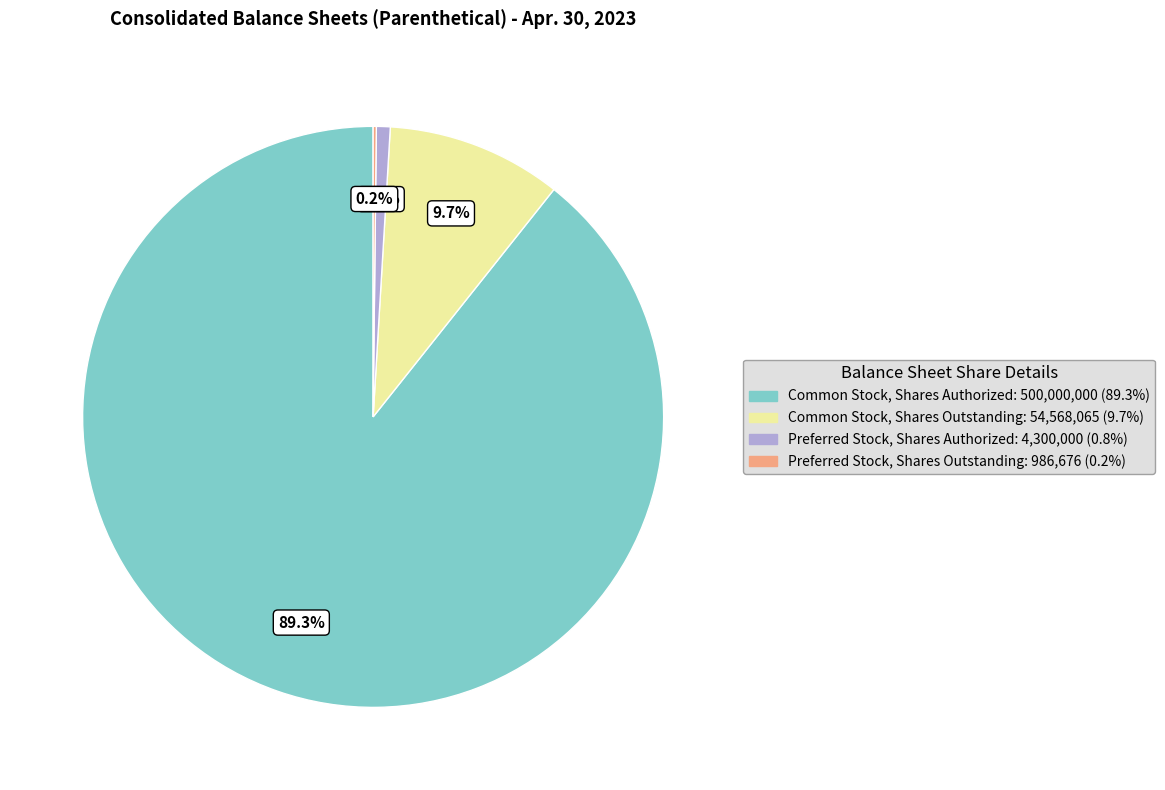

Combined, what portion of the pie is Preferred Stock, Shares Authorized and Common Stock, Shares Authorized?

90.1%